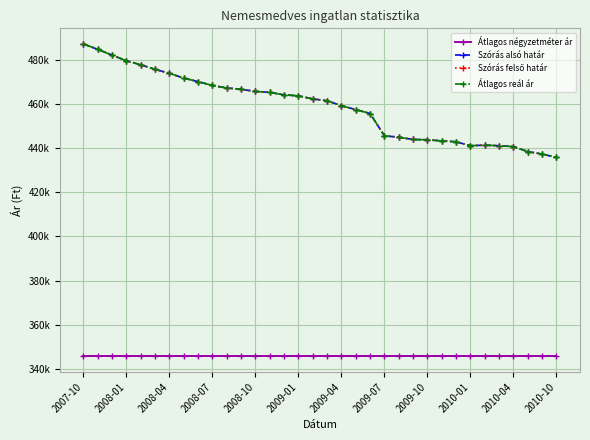

Is this an area chart (filled region under the line)?

No